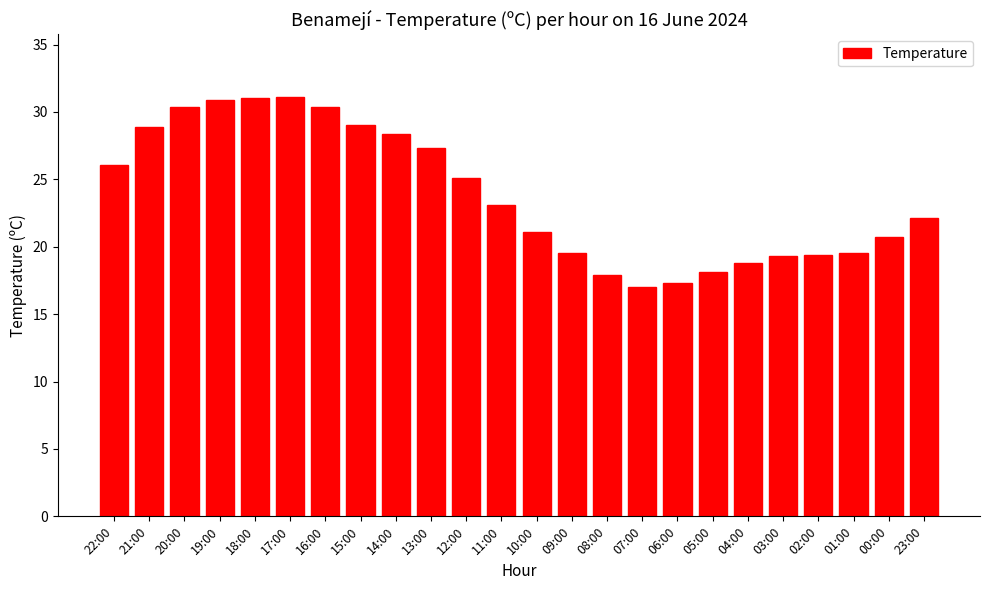

What is the greatest value displayed?

31.1